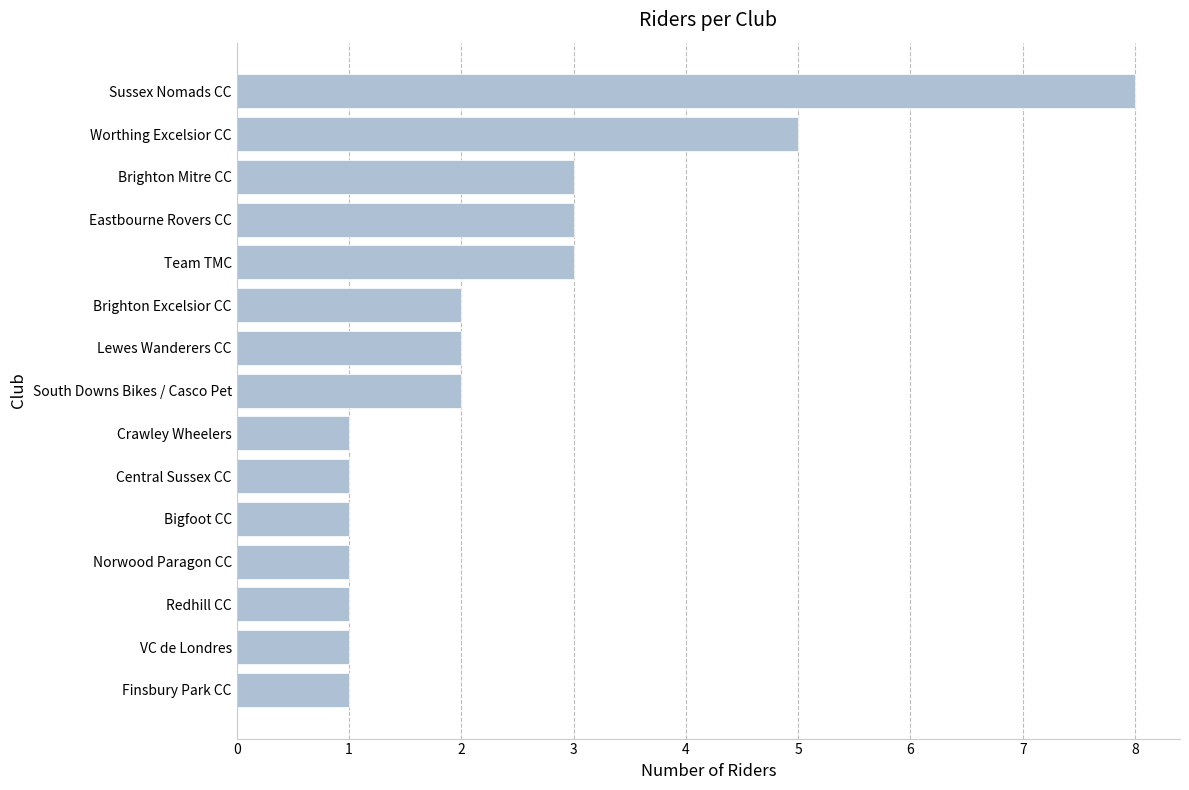

What position from the top is Norwood Paragon CC?

12